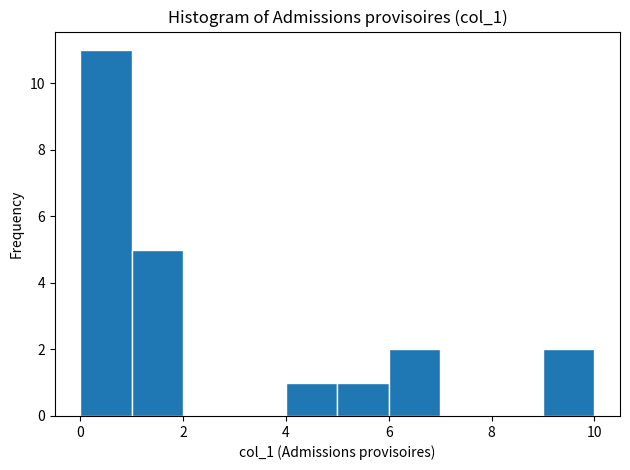

Reading left to right, transcribe this chart: for each bar, give the range it covers on the x-axis and its height. The values are not printed on the chart, so give them approximately, as read against the axis.

0 to 1: 11
1 to 2: 5
2 to 3: 0
3 to 4: 0
4 to 5: 1
5 to 6: 1
6 to 7: 2
7 to 8: 0
8 to 9: 0
9 to 10: 2